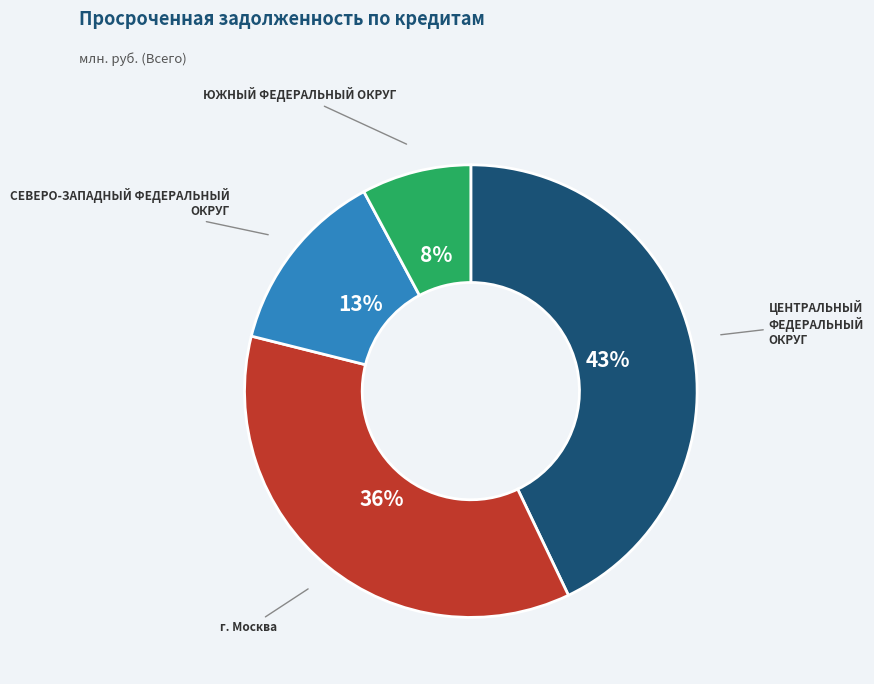

Count the number of slices in the pie.

4